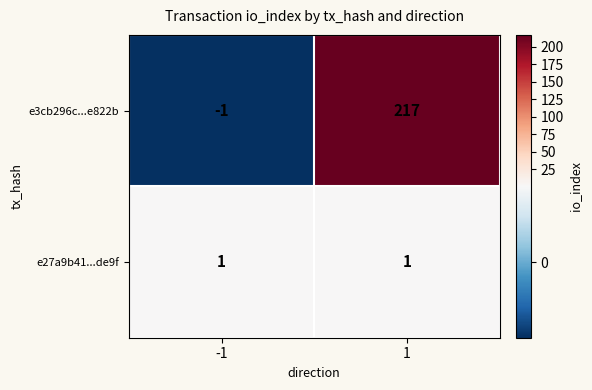

Reading left to right, list all the values displayed in this chart.

e3cb296c...e822b: -1=-1	1=217
e27a9b41...de9f: -1=1	1=1